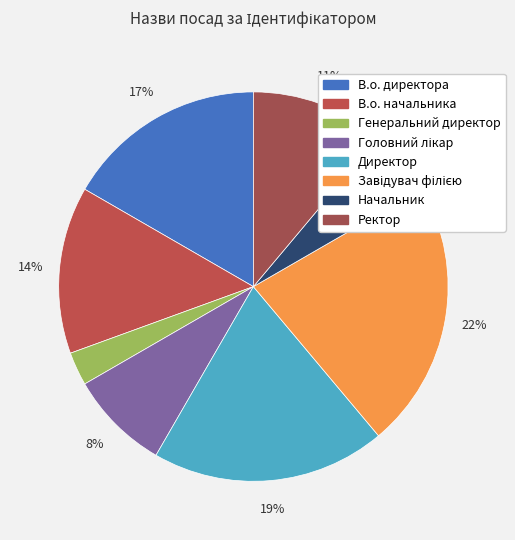

To the nearest percent, what is the difference between the Ректор and Головний лікар slice percentages?

3%